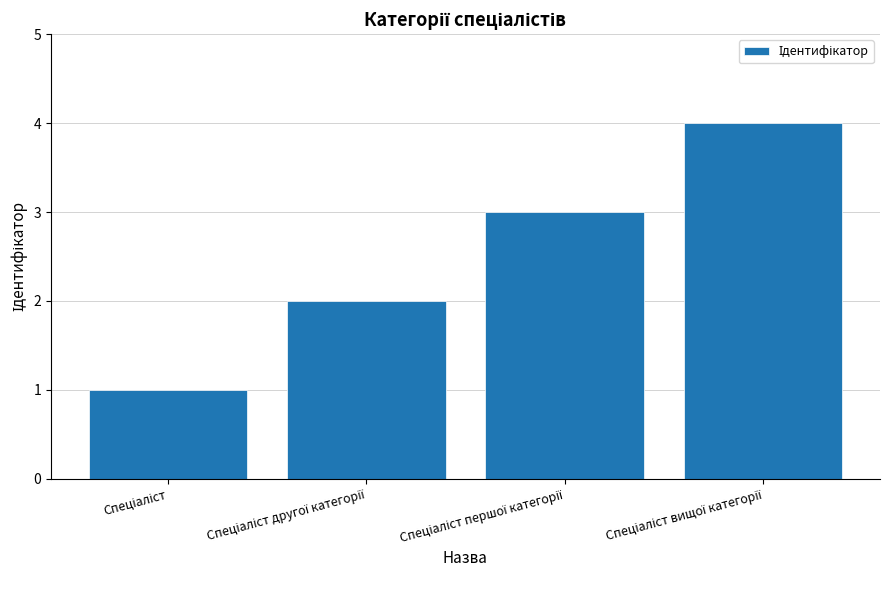

What is the sum of all values?

10